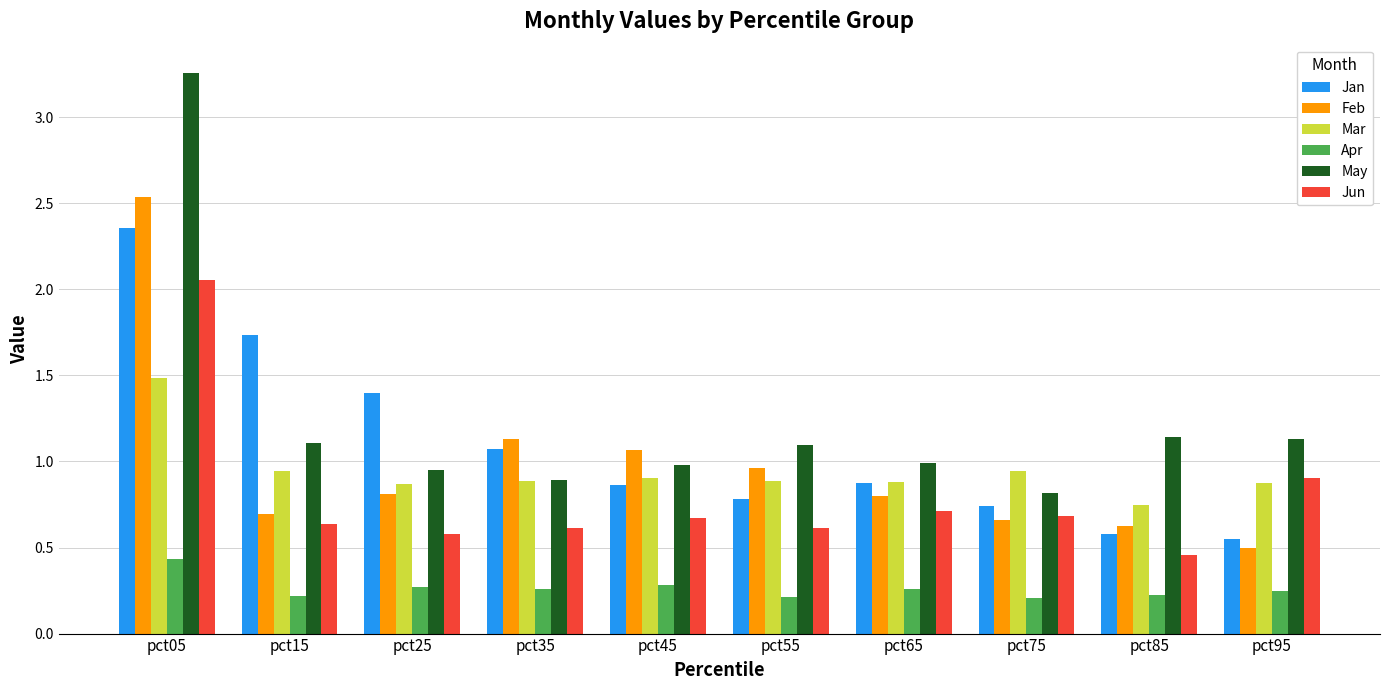

How many bars are there in each group?

6